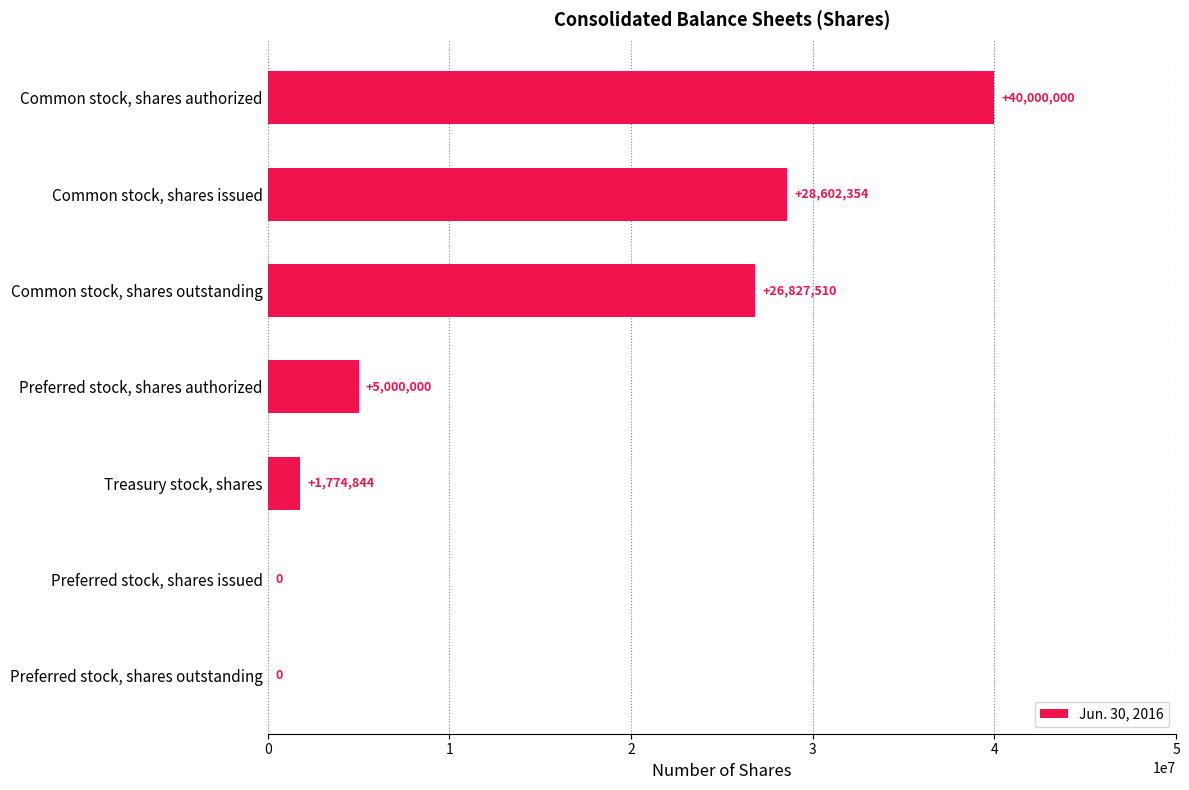

What is the change in value from Preferred stock, shares outstanding to Common stock, shares outstanding?

+26827510